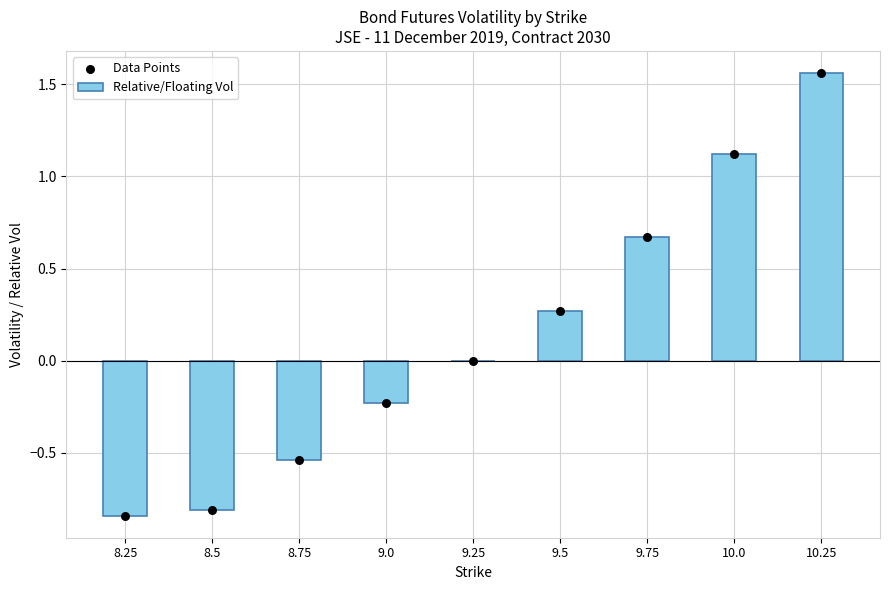

Which series has the largest total across all categories?

Relative/Floating Vol